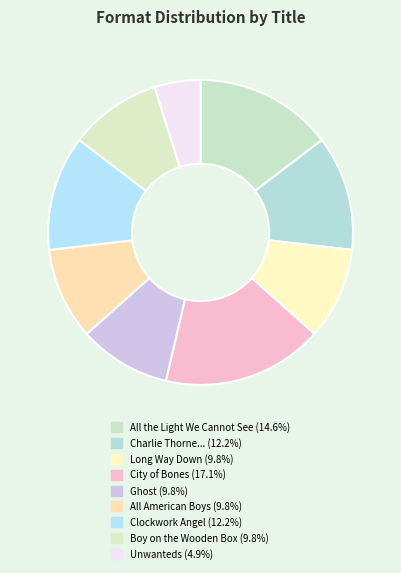

How many slices are in this pie chart?

9